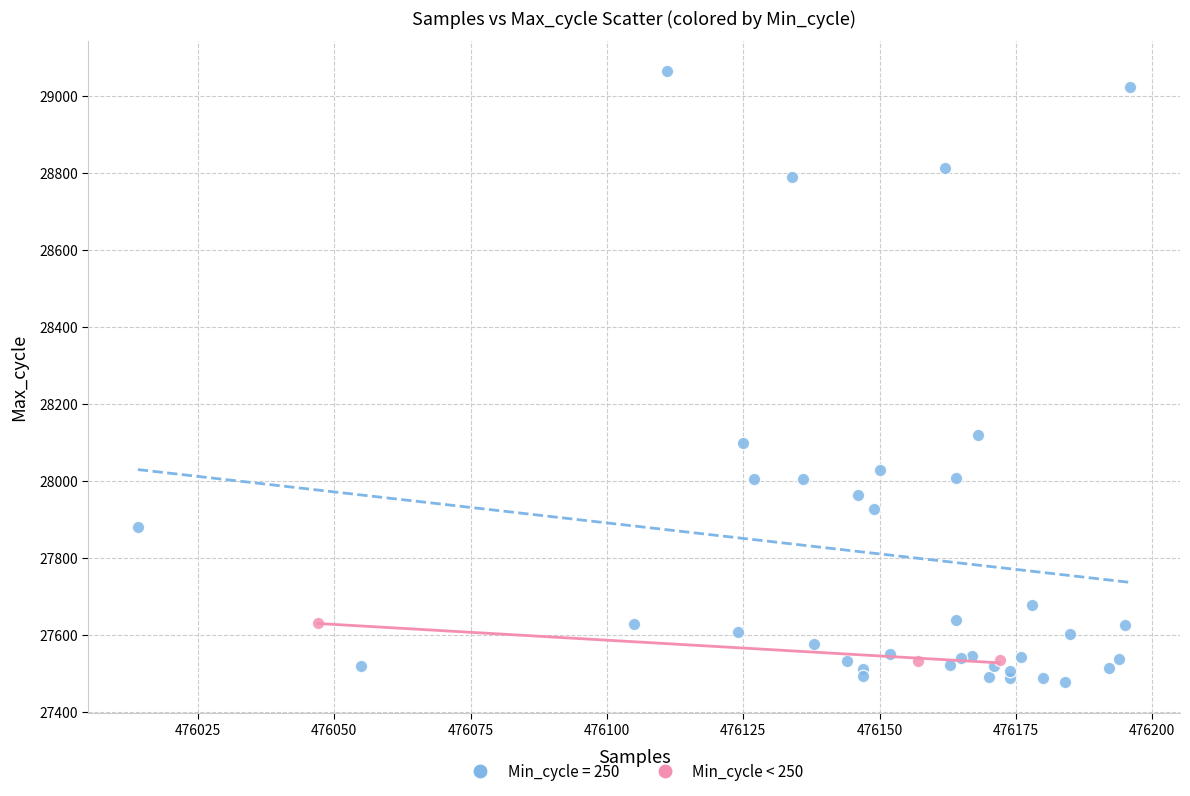

Which series contains the highest Y value?

Min_cycle = 250